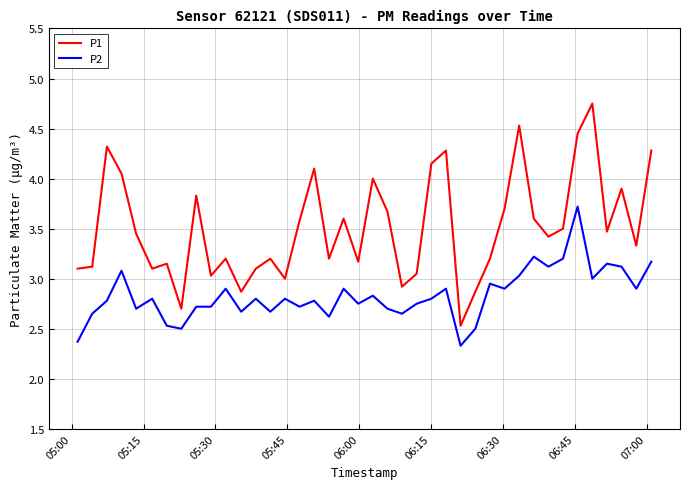

Which series has the largest range (max minus min)?

P1